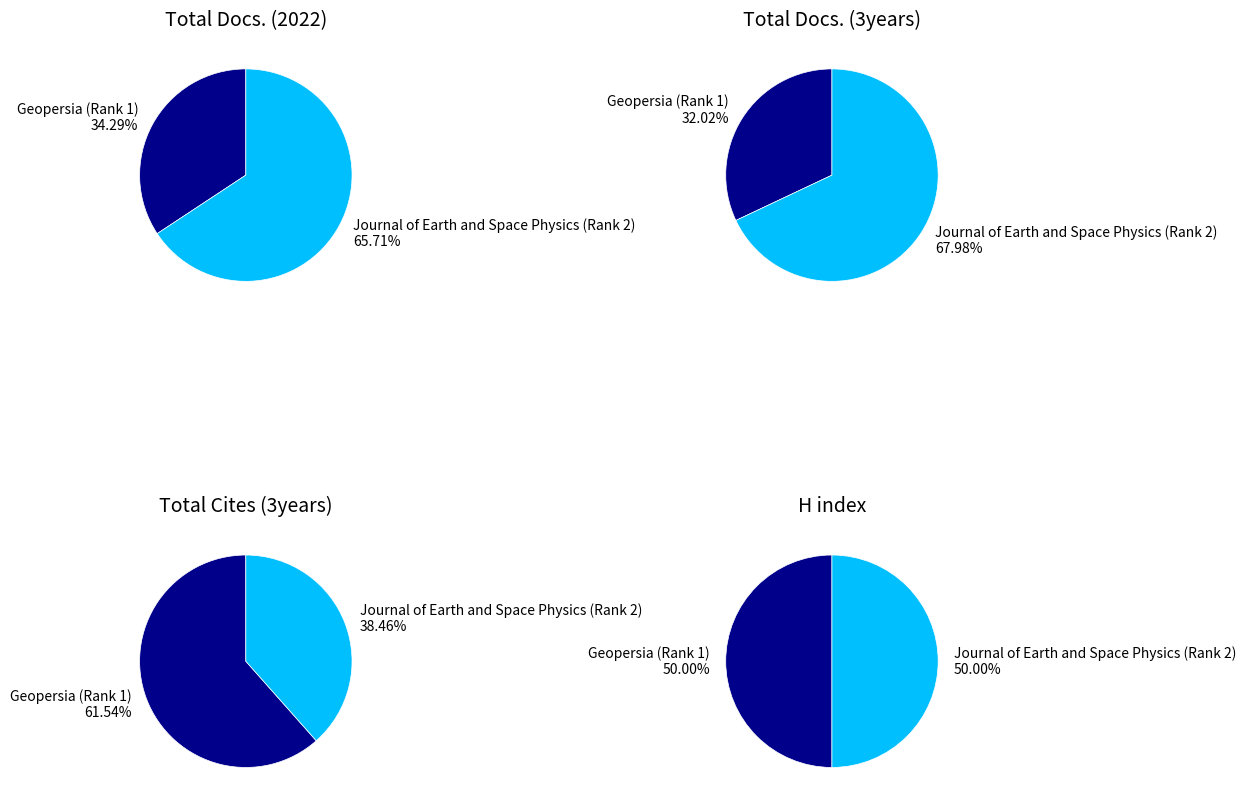

Combined, what portion of the pie is Journal of Earth and Space Physics (Rank 2) and Geopersia (Rank 1)?

100.0%